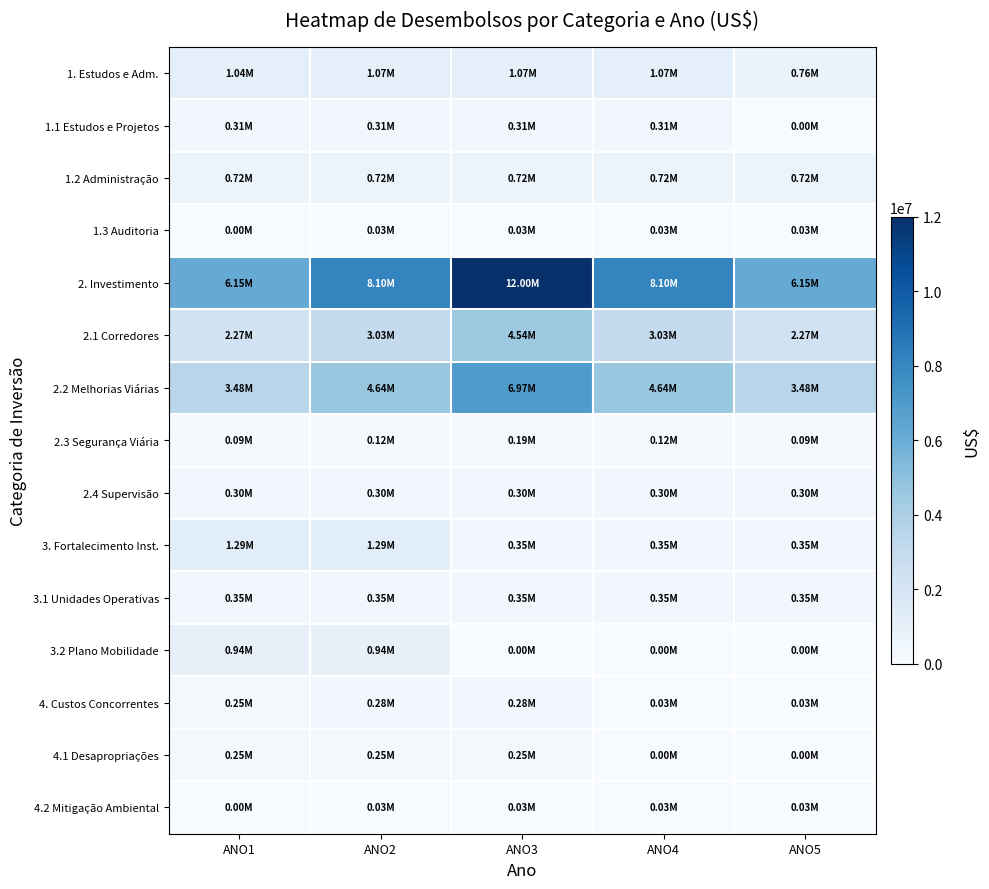

What is the total value across all series at ANO4?

19100000